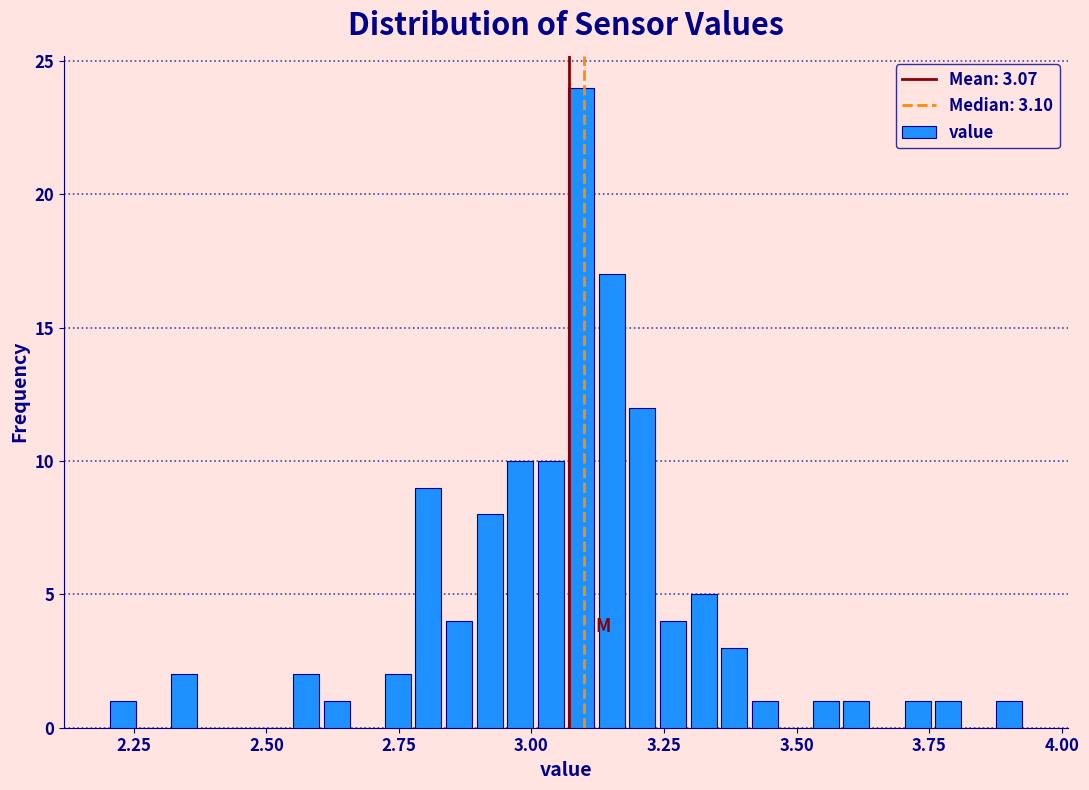

Around what value on the x-axis is the tallest bar? Give the approximate position of its centre, as read against the axis.

3.10